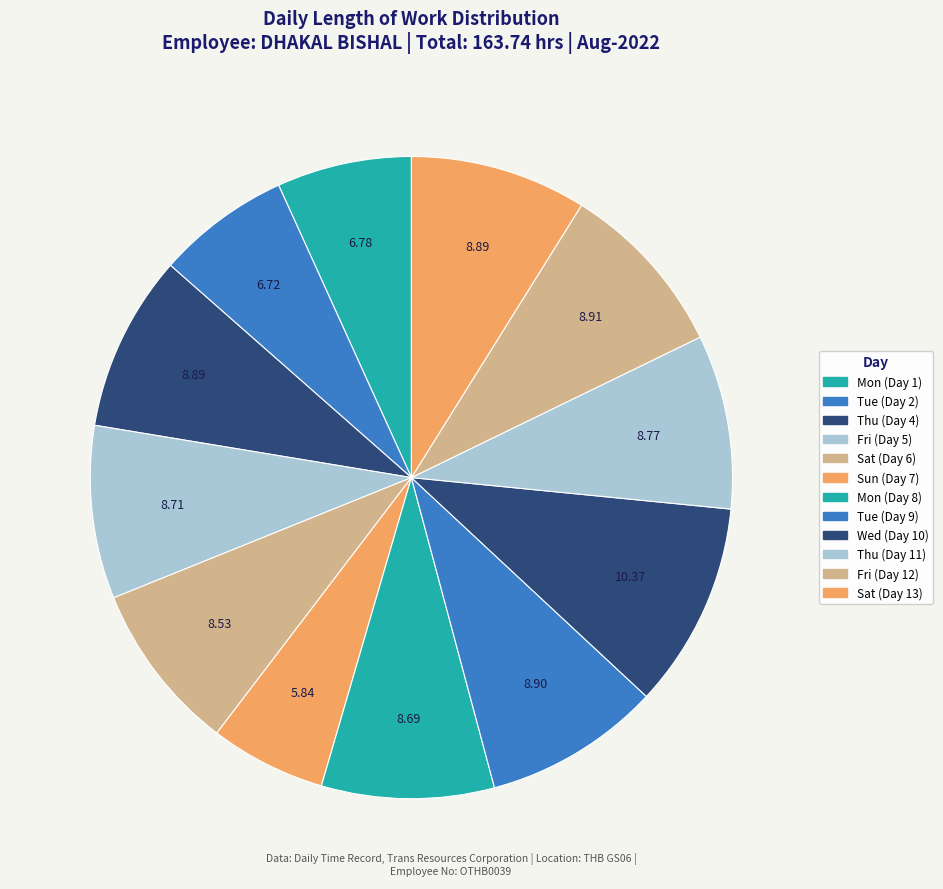

How many segments does this pie chart have?

12